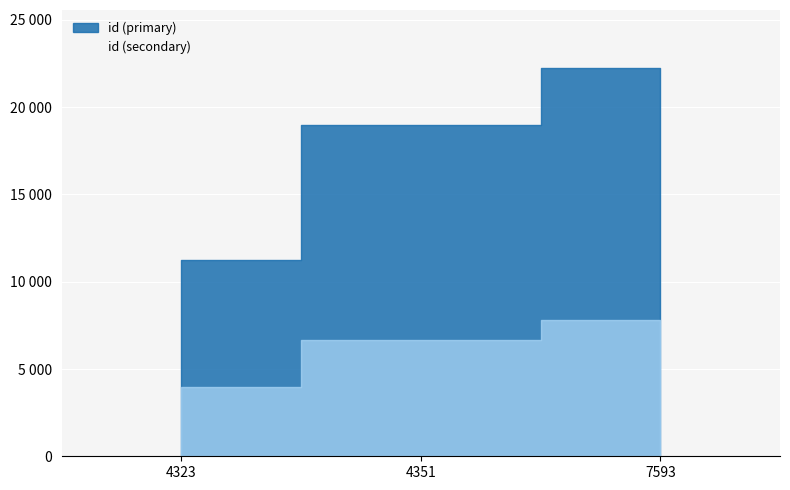

What is the average value?

17503